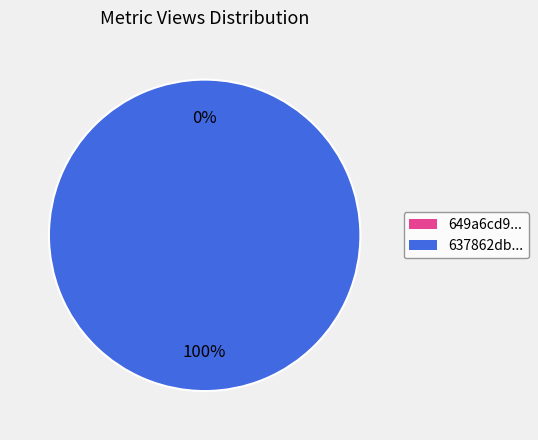

True or false: 637862db07819096355fcc6d accounts for 88% of the total.

False